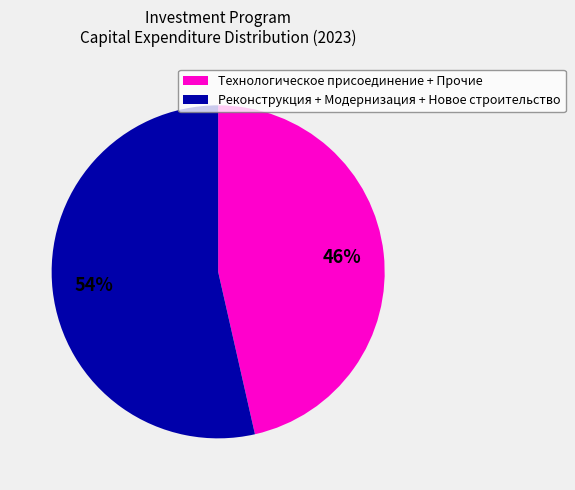

Is there a majority slice in this chart?

Yes